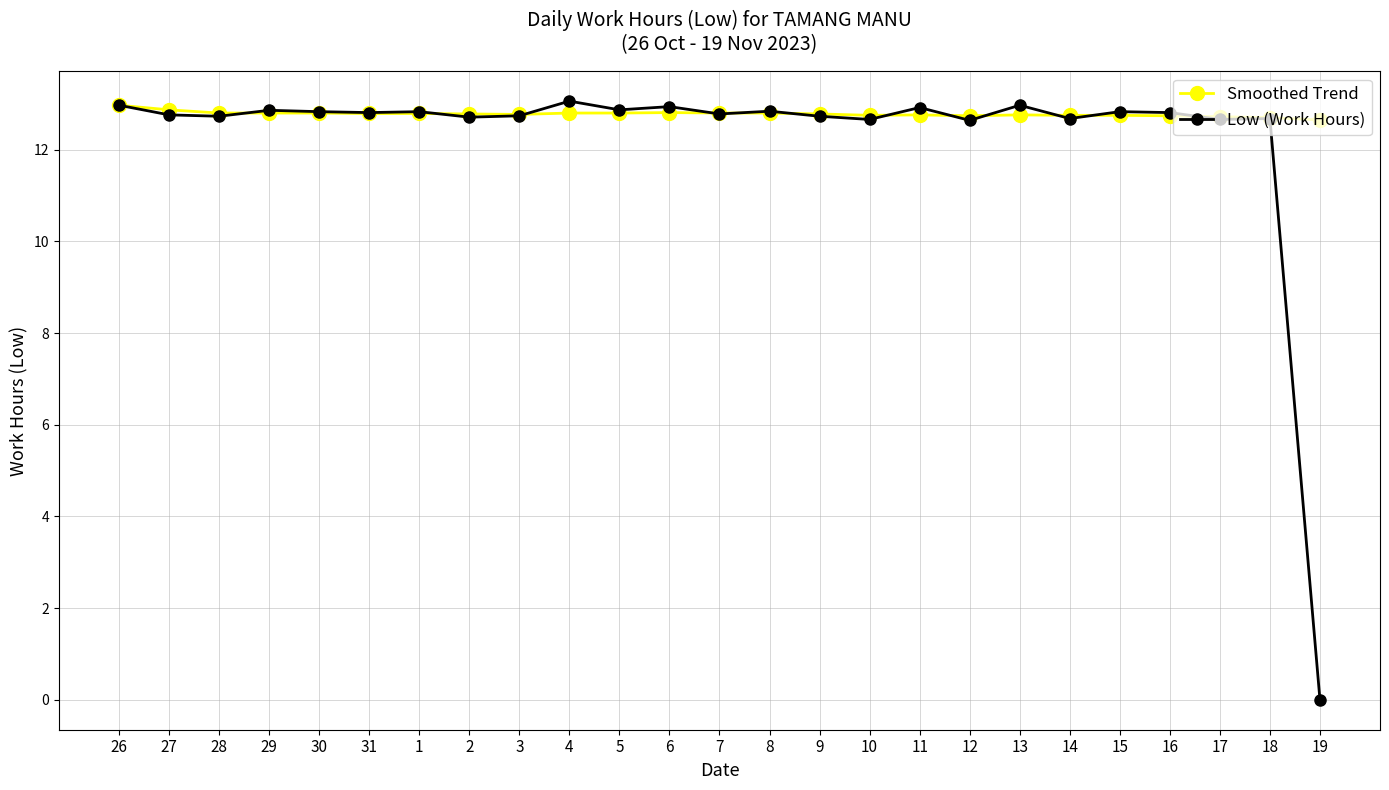

True or false: Low (Work Hours) has more than 2 points higher than both neighbors.

True